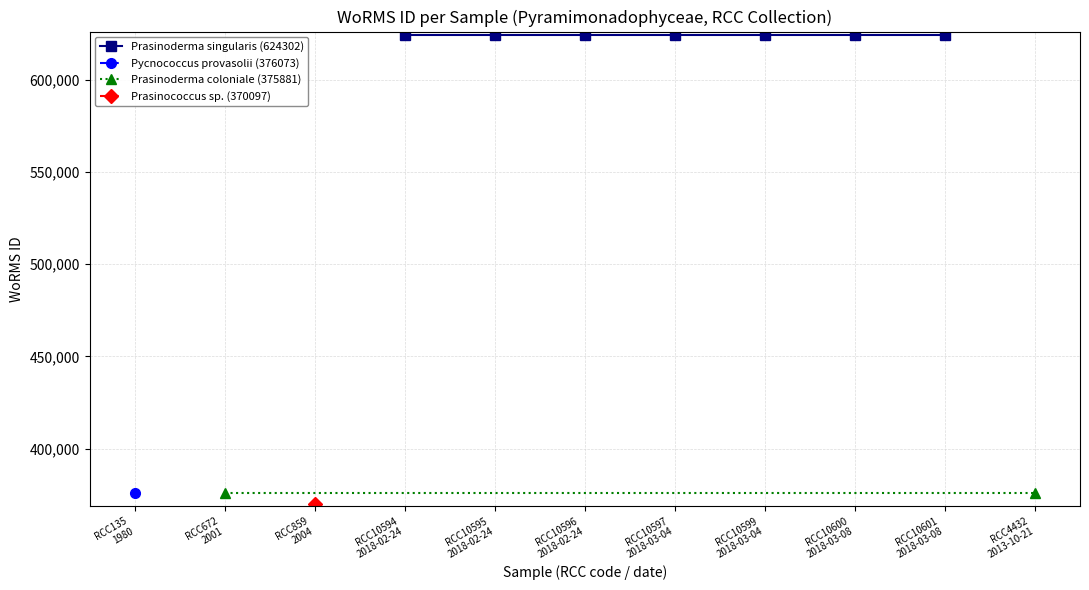

The value at 08-03-2018 is 624302. True or false?

True